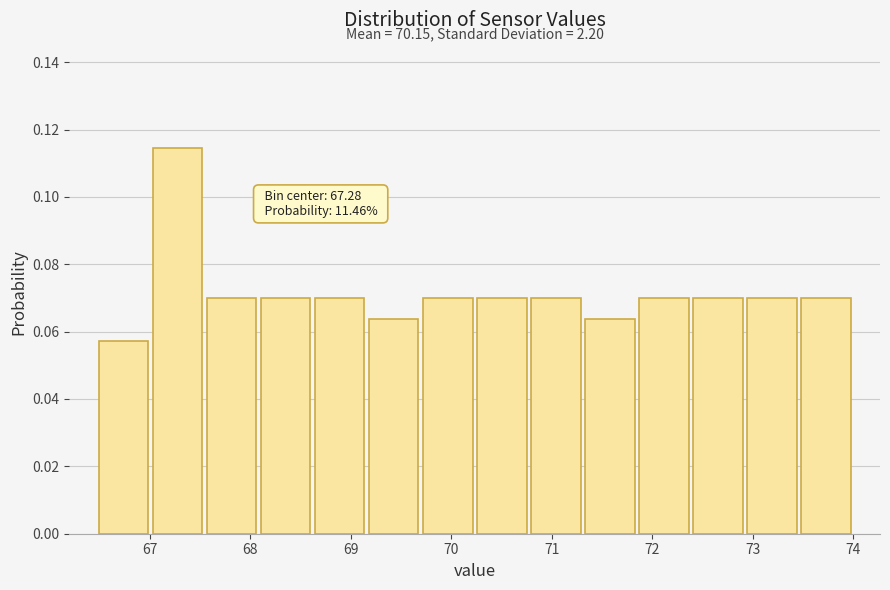

Which range on the x-axis has the tallest bar?

67.0 to 67.5